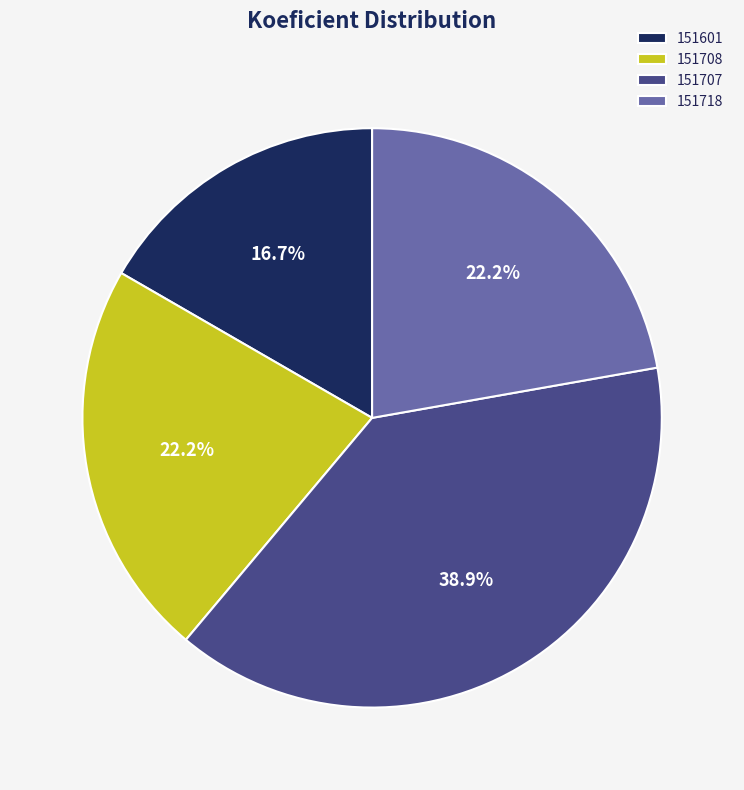

To the nearest percent, what percentage of the pie is 151707?

39%